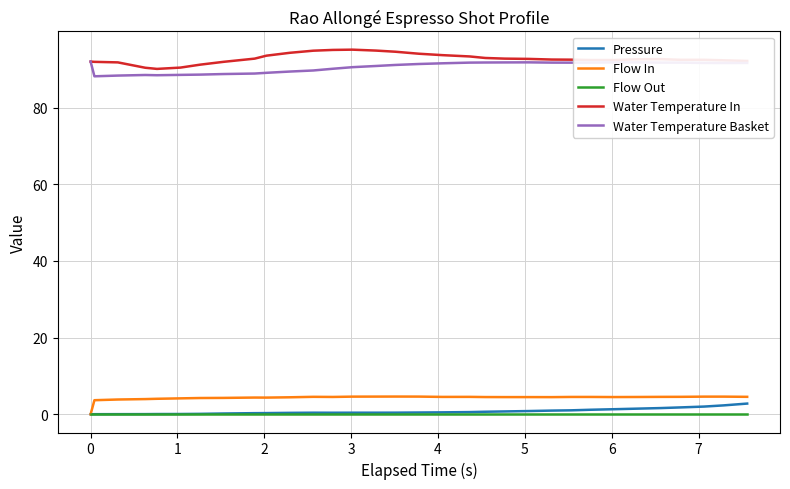

True or false: Pressure and Water Temperature In cross at least once.

False